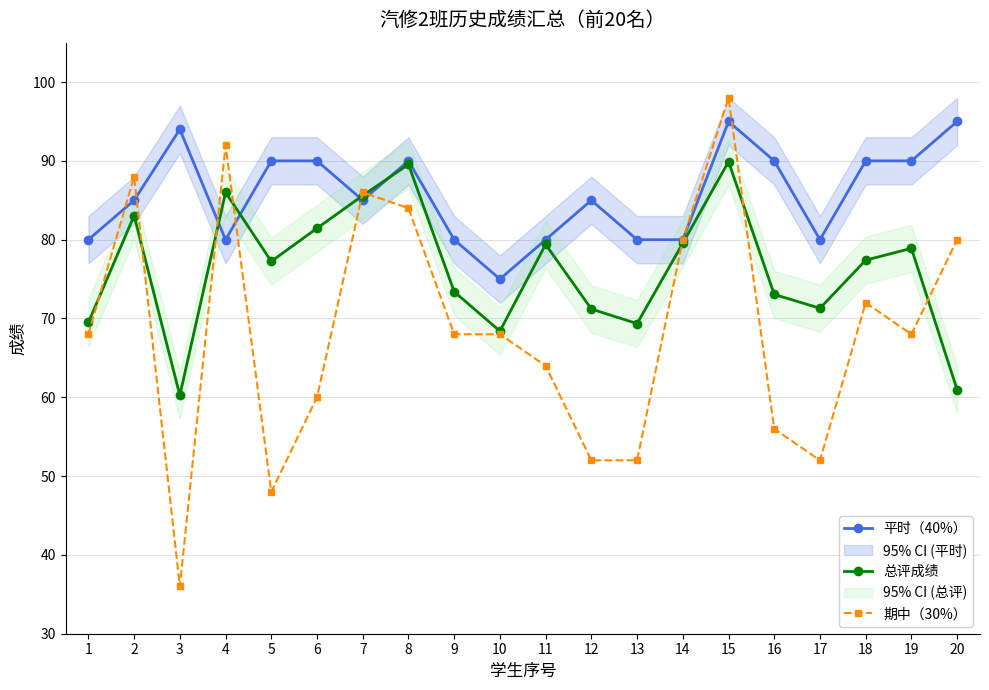

Which series changed the most between 15 and 16?

期中（30%）